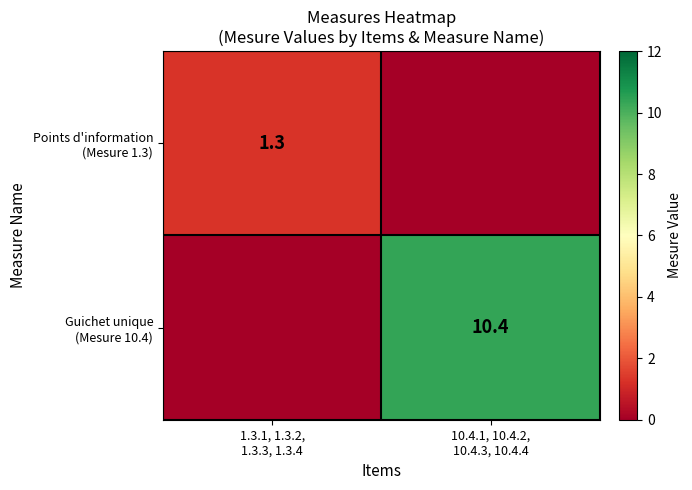

How many positive values does the Points d'information (Mesure 1.3) series have?

1